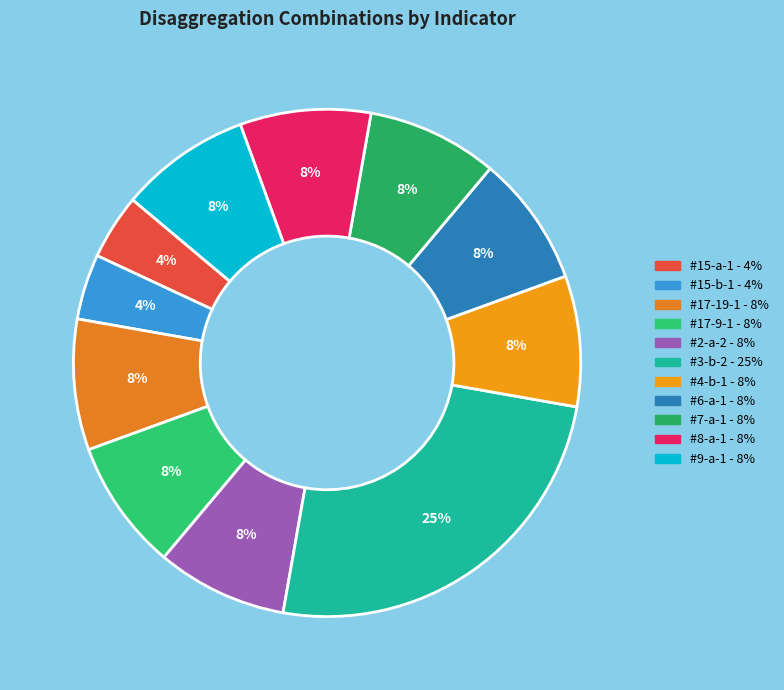

Is there any slice that represents more than half of the pie?

No